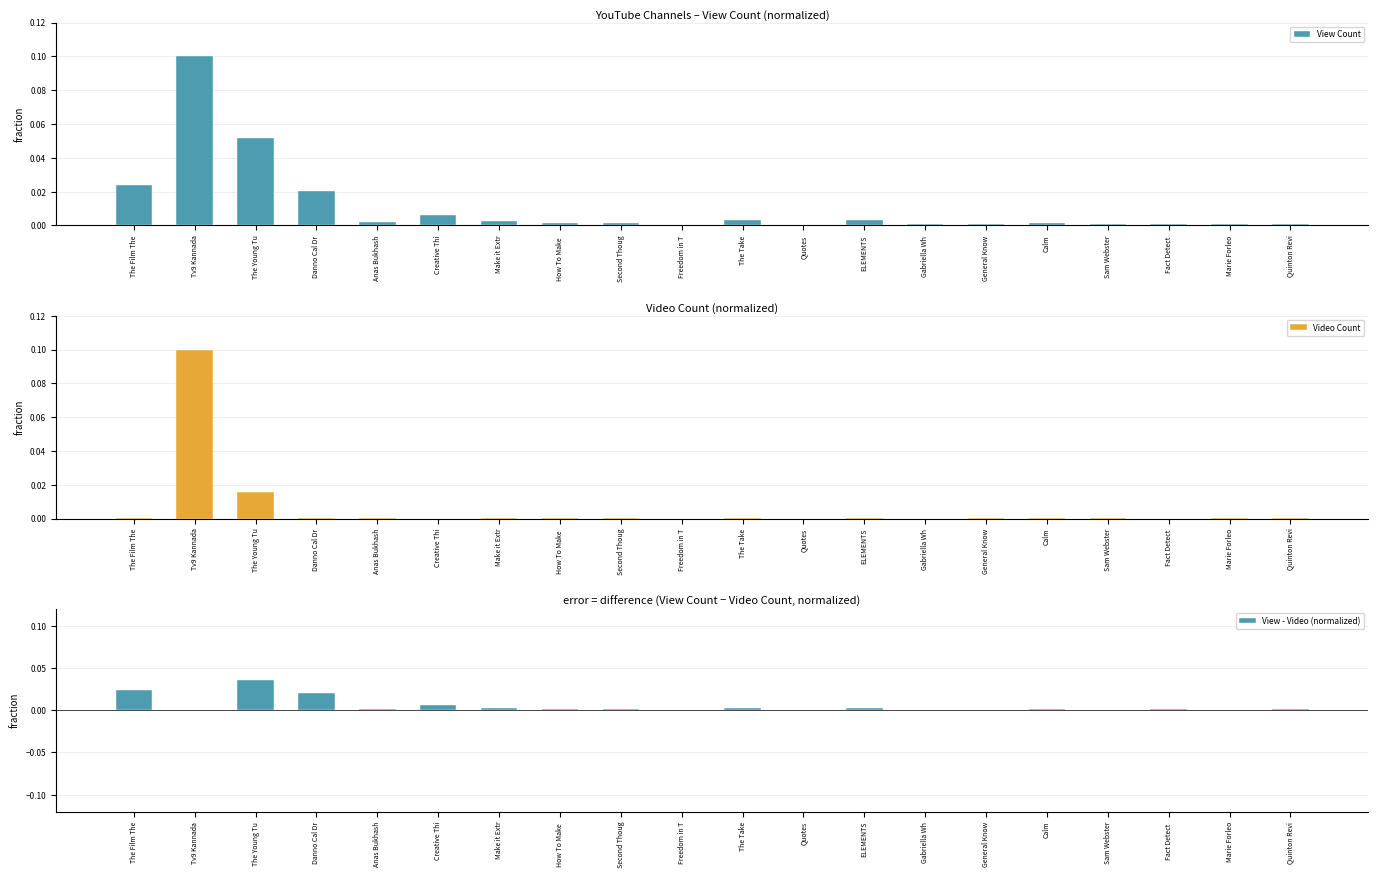

What is the difference between the maximum and minimum values in the Video Count series?

0.1